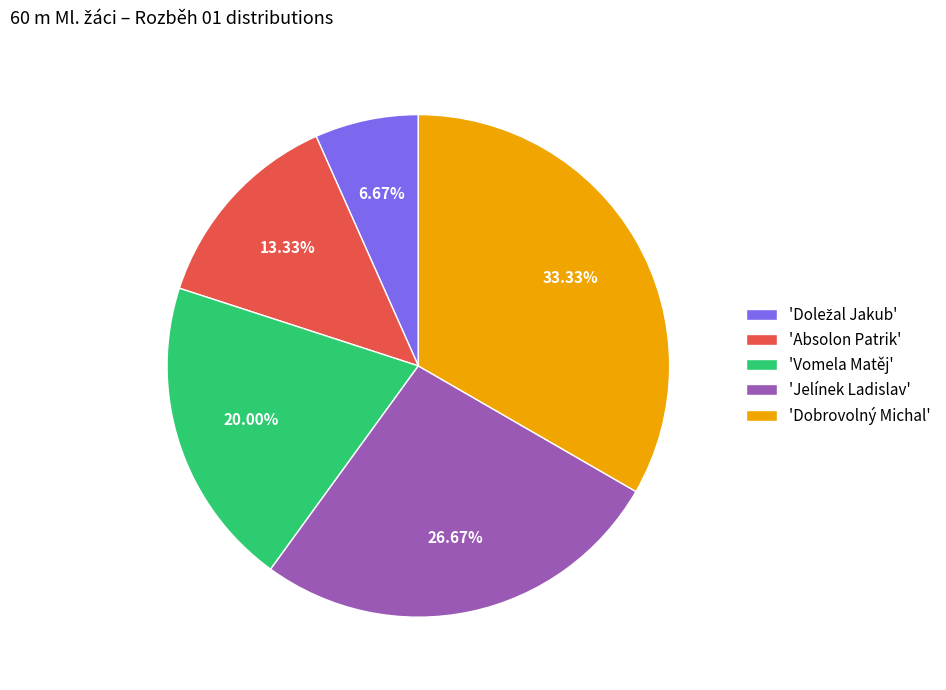

Which category has the biggest portion of the pie?

'Dobrovolný Michal'